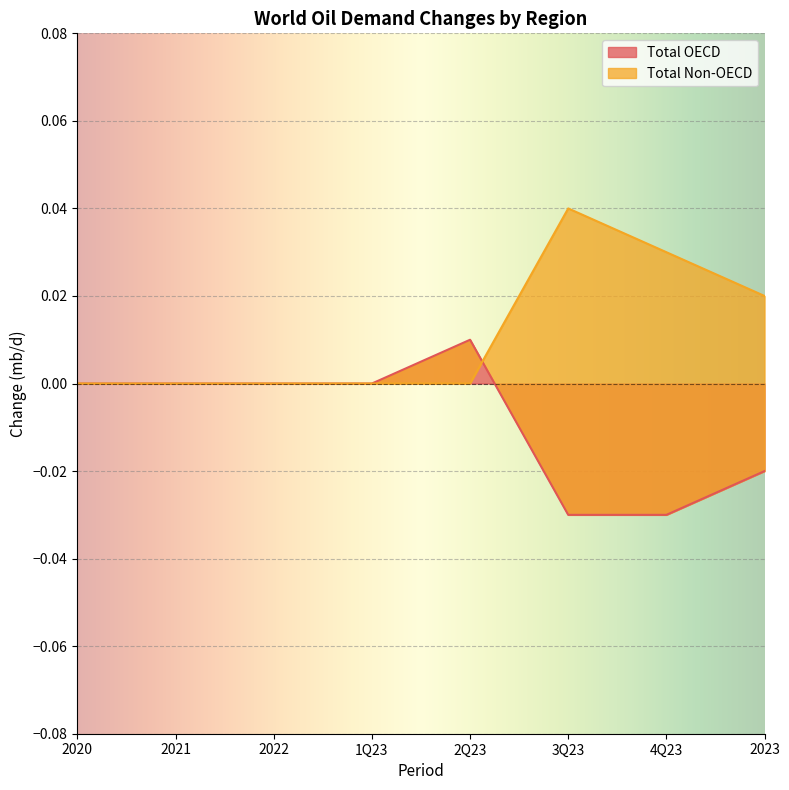

What is the label of the 3rd point from the right?

3Q23